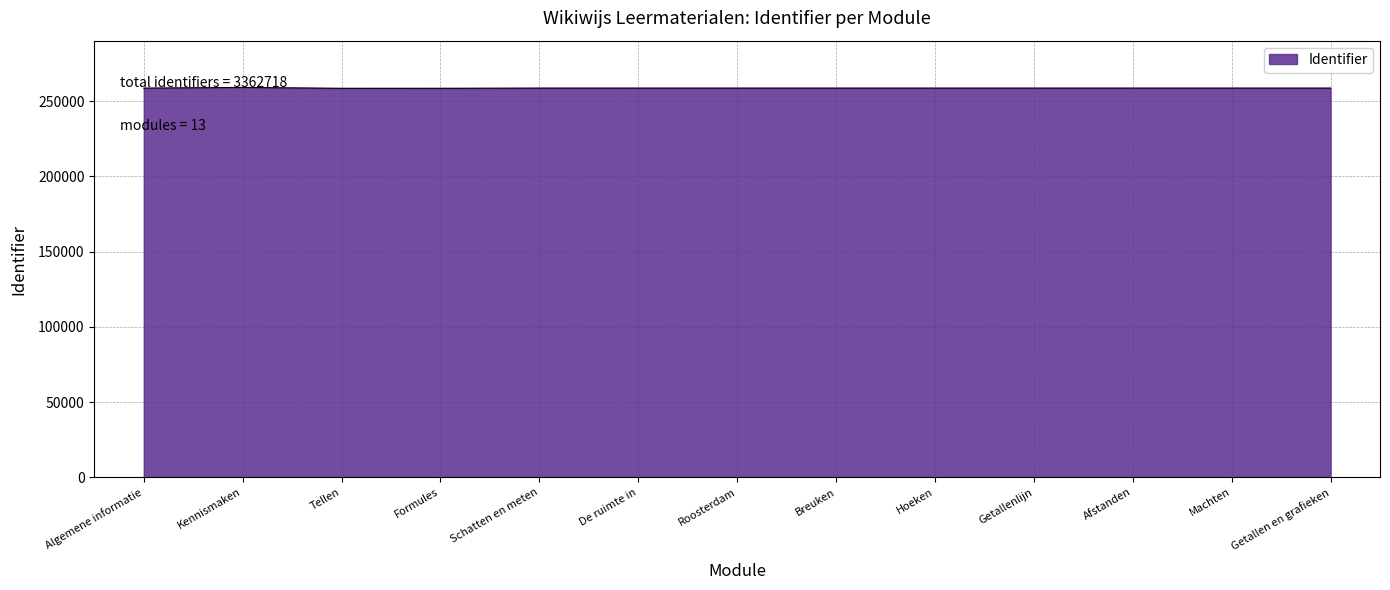

What is the greatest value displayed?

259077